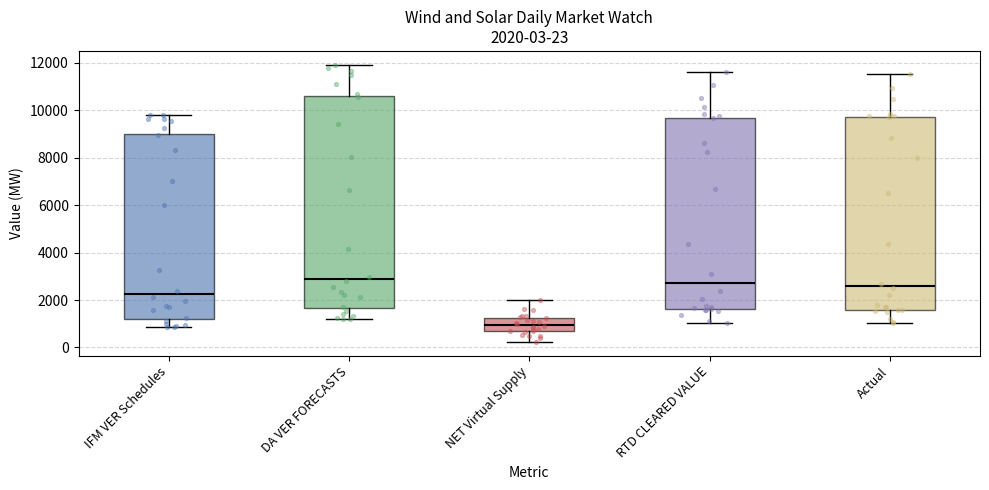

Which box's median line is the lowest?

NET Virtual Supply